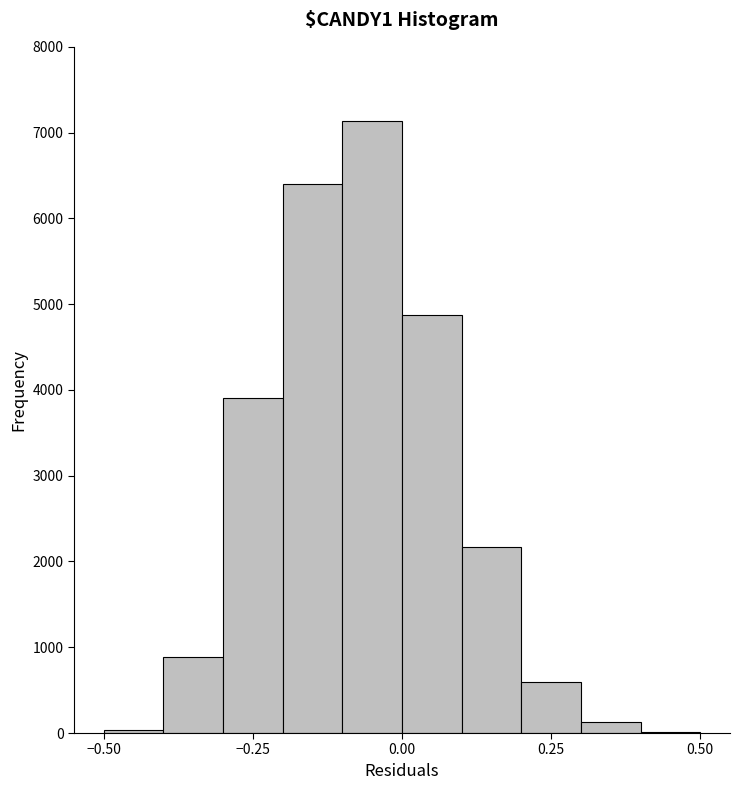

Read against the x-axis, roughly where is the centre of the tallest bar?

-0.05